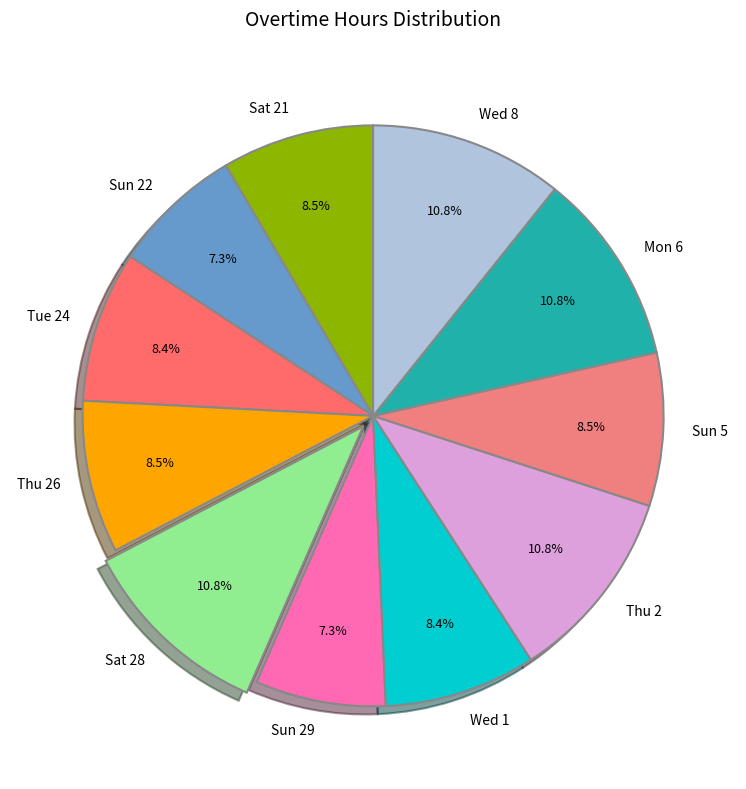

What is the ratio of the value at Sat 28 to the value at Thu 26?

1.3